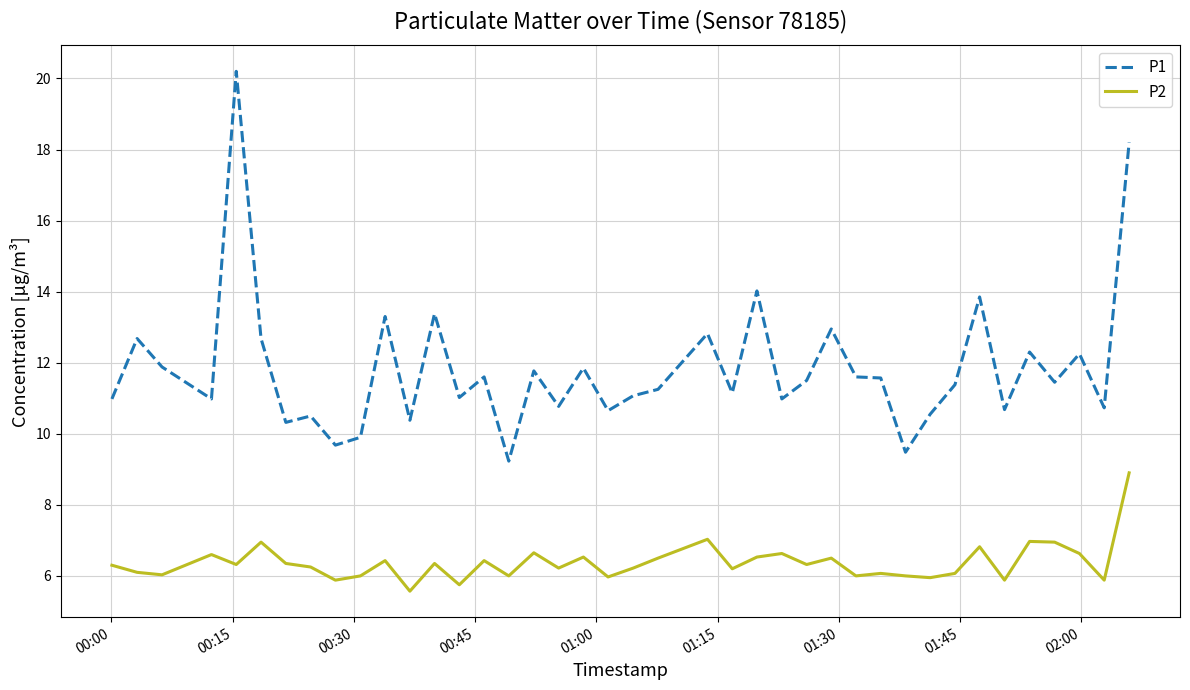

List the series in order of their peak value, lowest first.

P2, P1